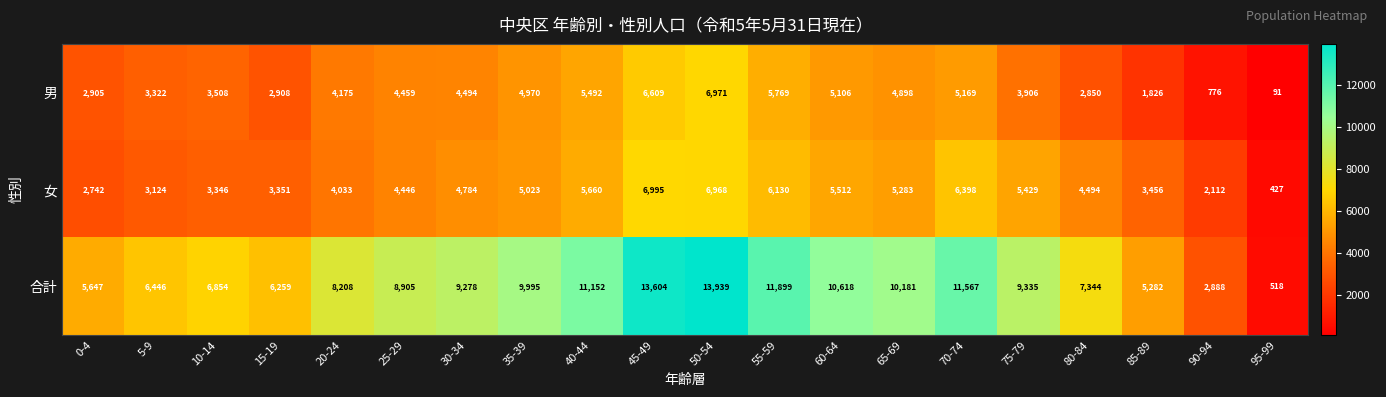

What is the highest value of the 合計 series?

13939